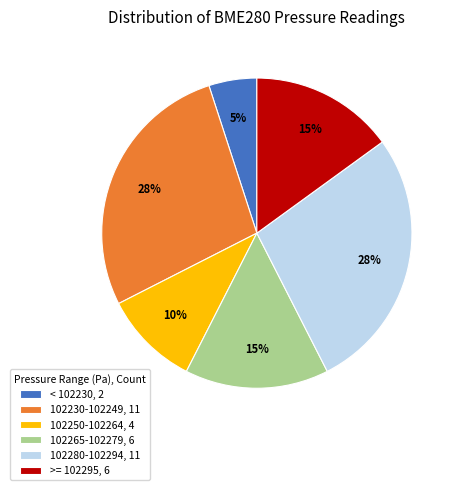

Is there any slice that represents more than half of the pie?

No